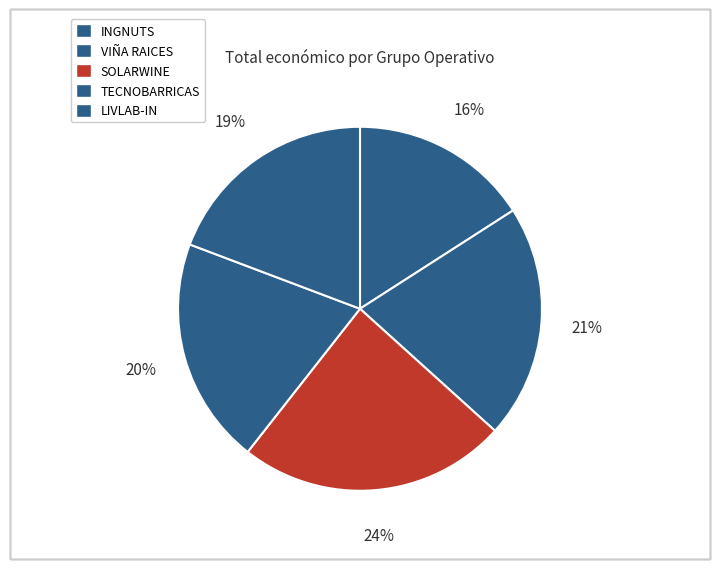

Does TECNOBARRICAS represent more than half of the total?

No